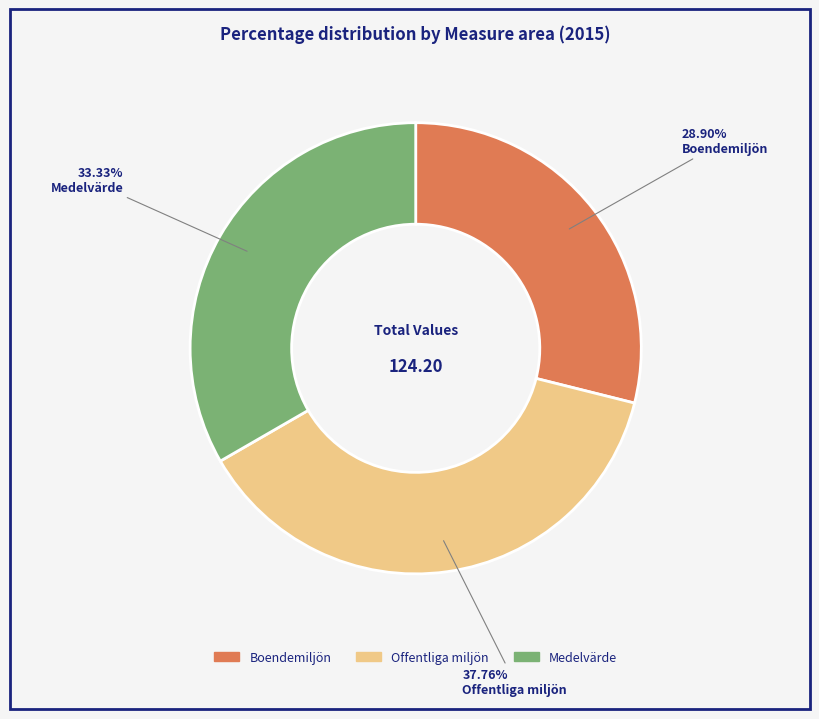

Rank the categories by value from highest to lowest.

Offentliga miljön, Medelvärde, Boendemiljön